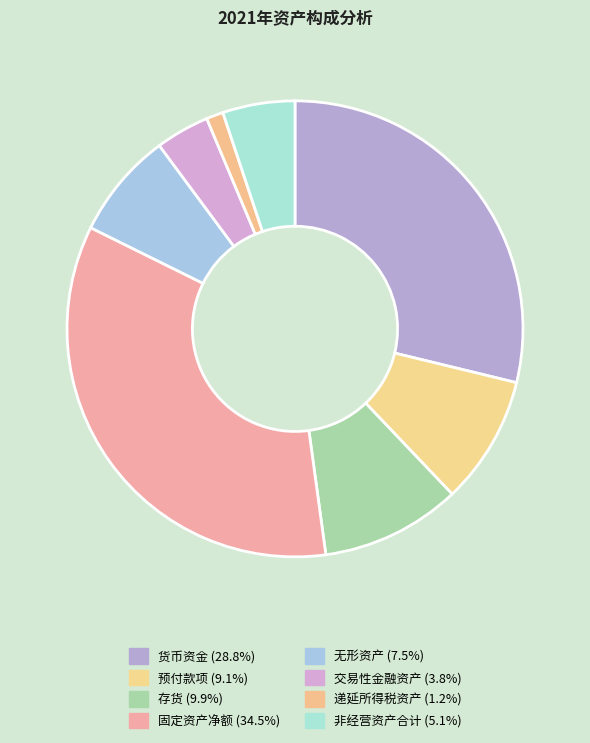

What is the total percentage of 递延所得税资产 and 存货?

11.1%